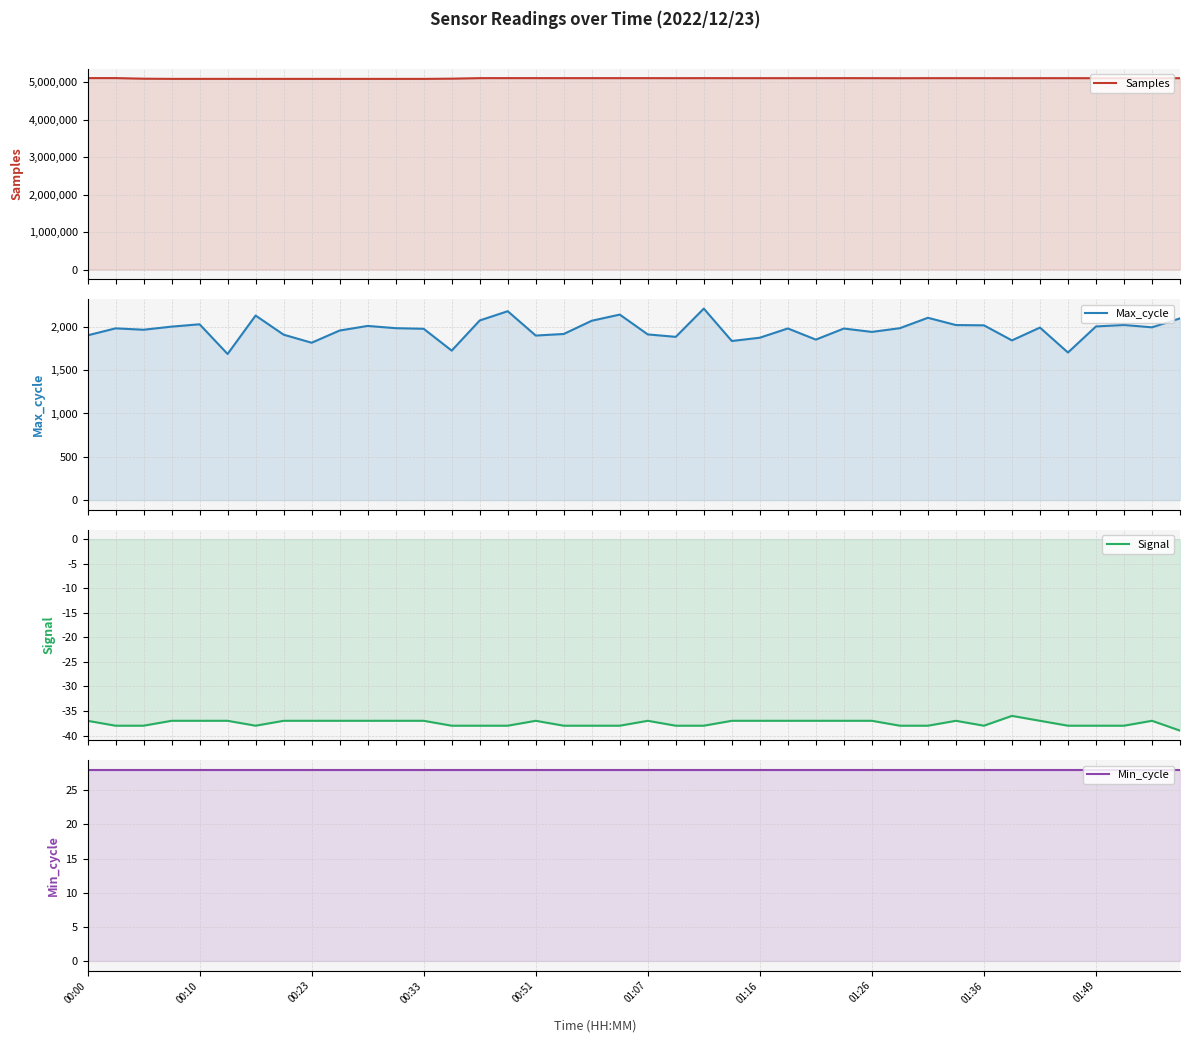

Where is the first local maximum for Samples?

01:07